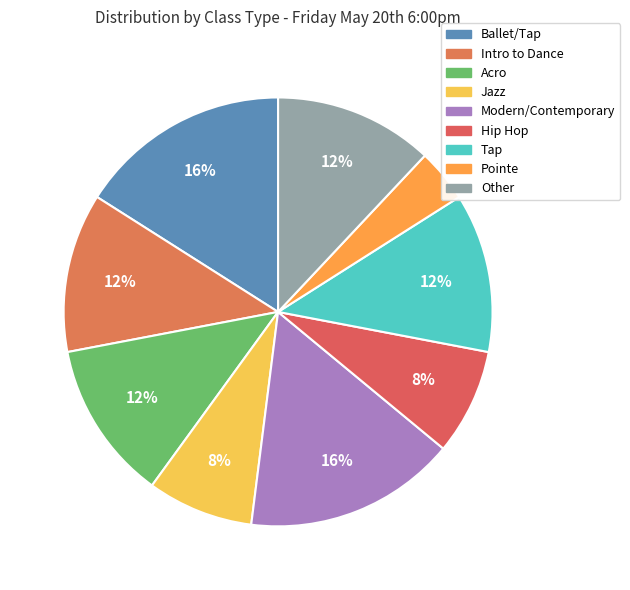

Count the number of slices in the pie.

9